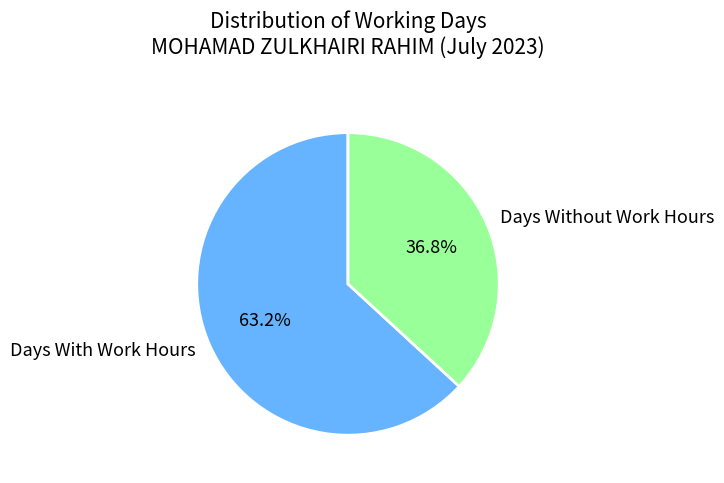

Is Days With Work Hours the majority of the pie?

Yes